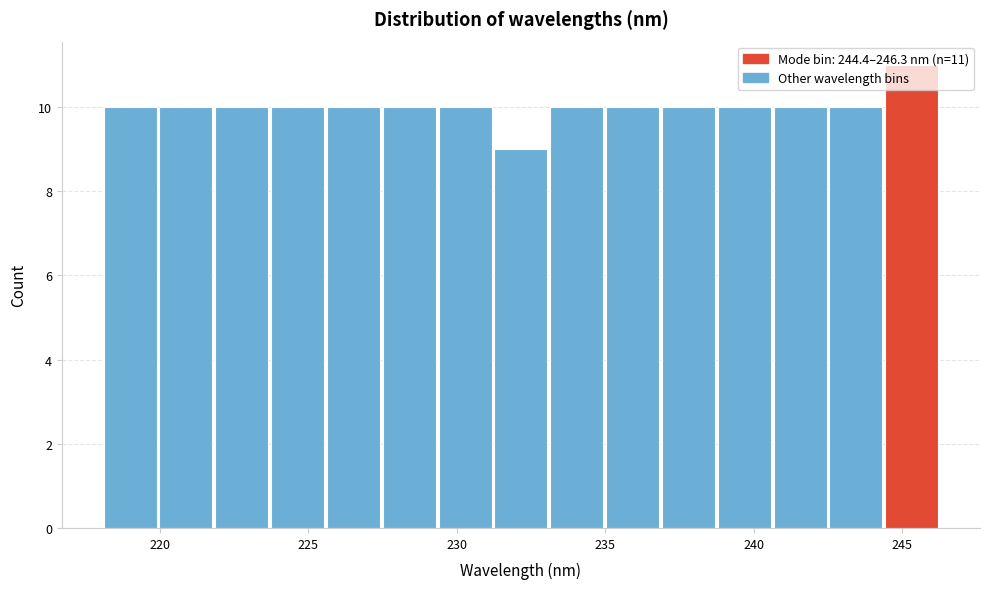

Read against the x-axis, roughly where is the centre of the tallest bar?

245.5